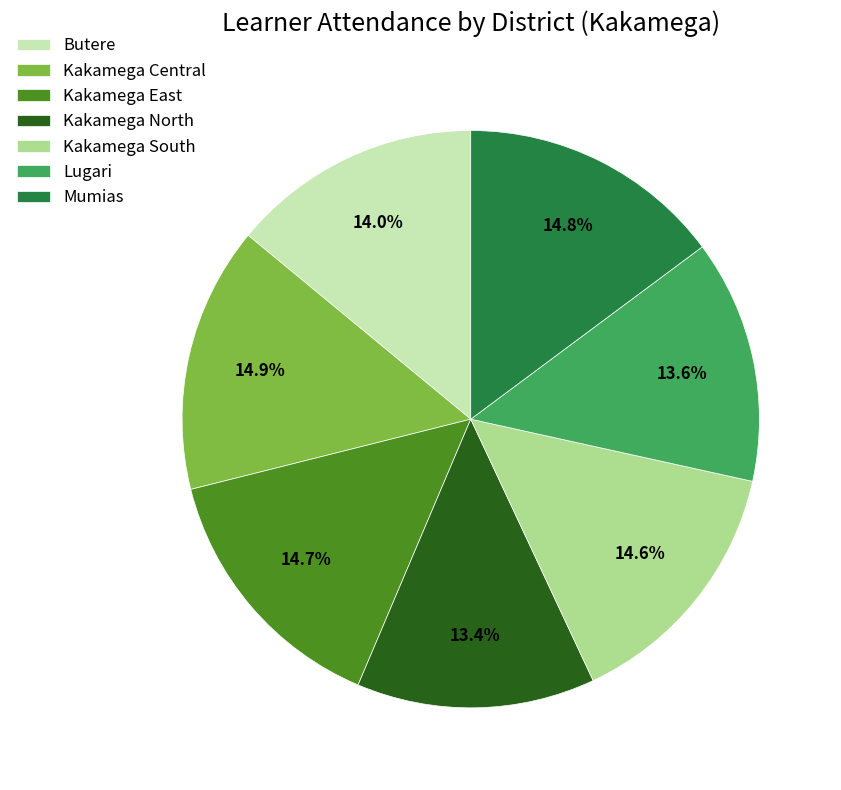

Is Kakamega North the majority of the pie?

No